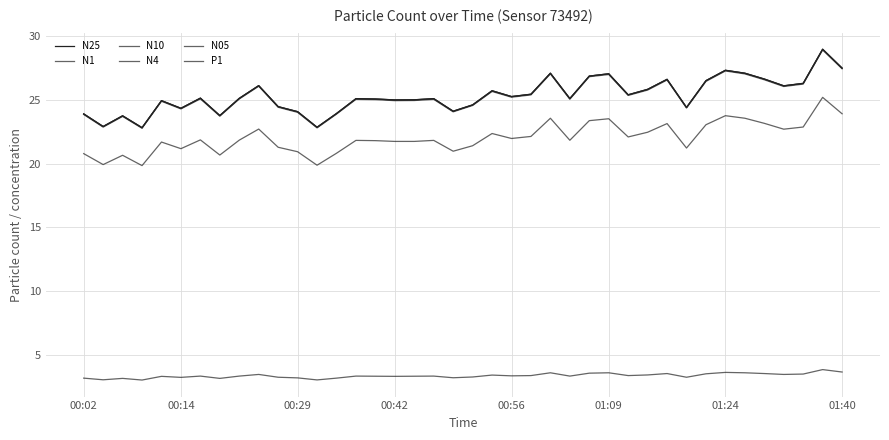

Is this an area chart (filled region under the line)?

No